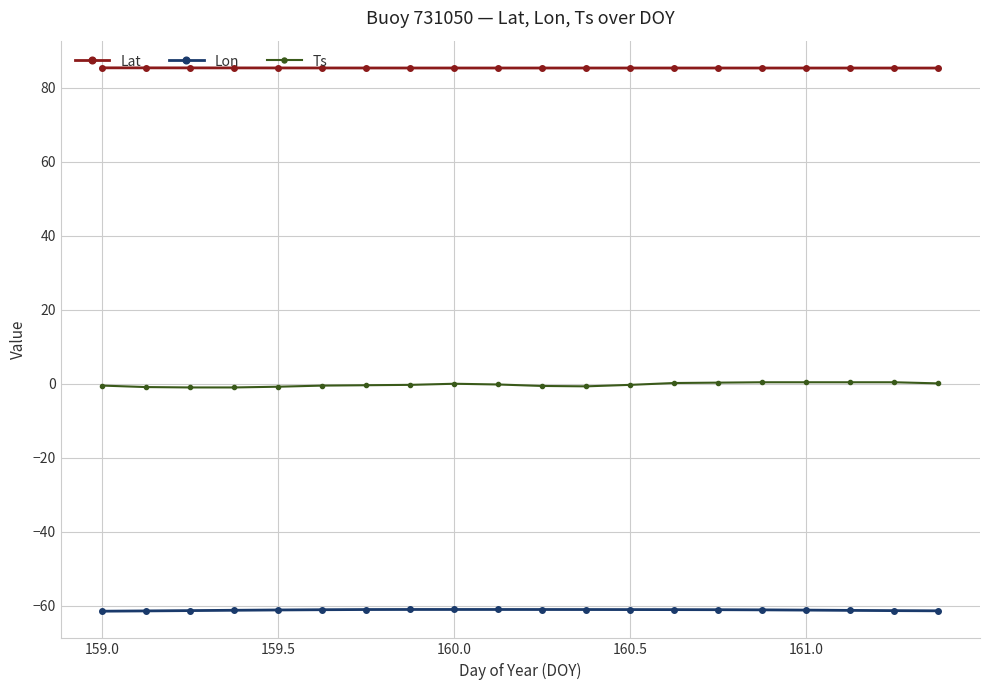

List the series in order of their peak value, highest first.

Lat, Ts, Lon